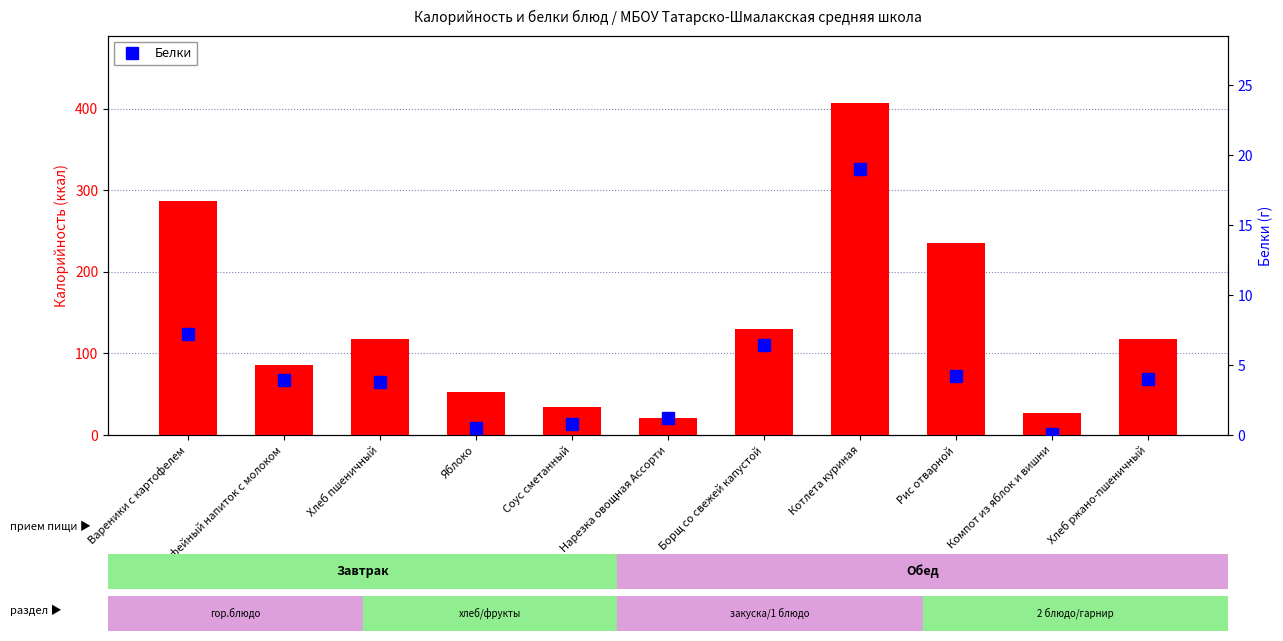

How many groups of bars are there?

11